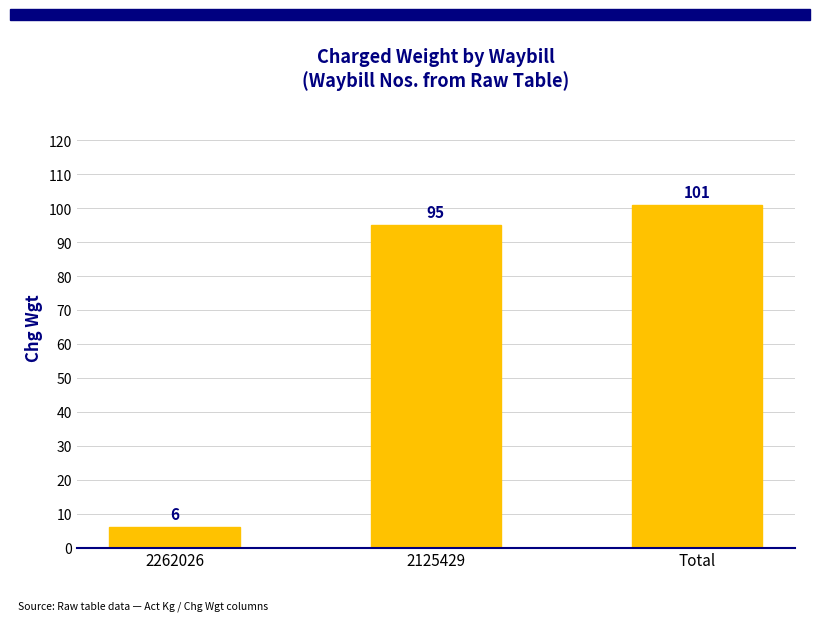

How many categories are shown in the chart?

3